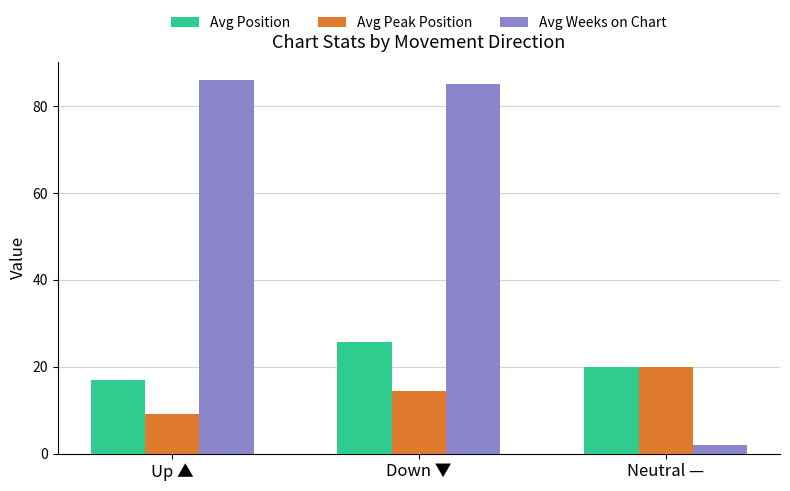

Between Up ▲ and Neutral —, which series saw the biggest shift?

Avg Weeks on Chart